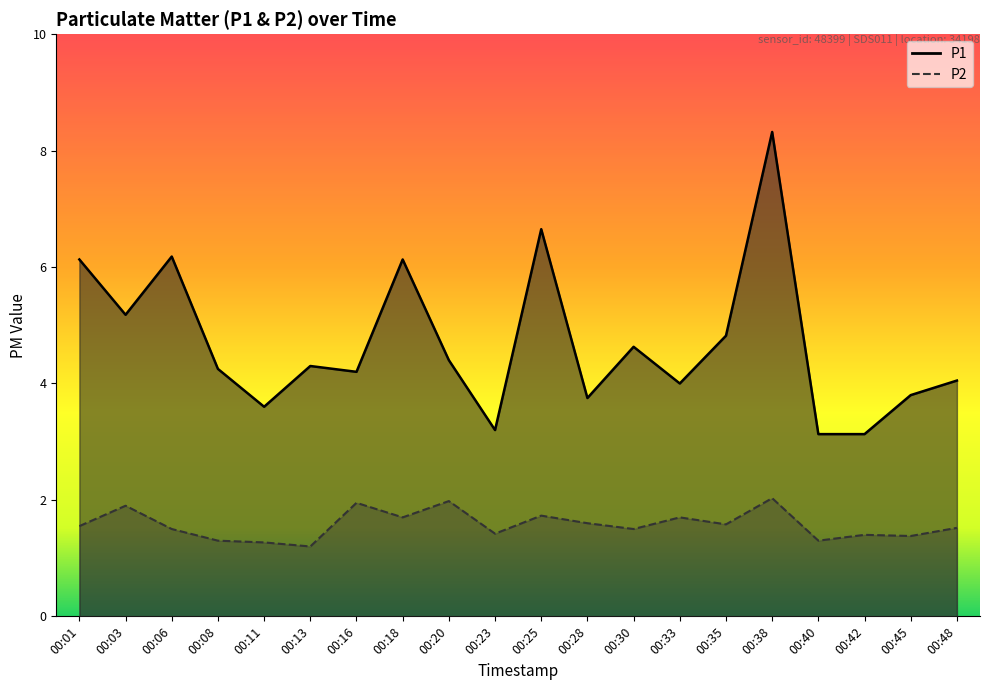

What is the difference between the P2 values at 00:23 and 00:06?

0.1